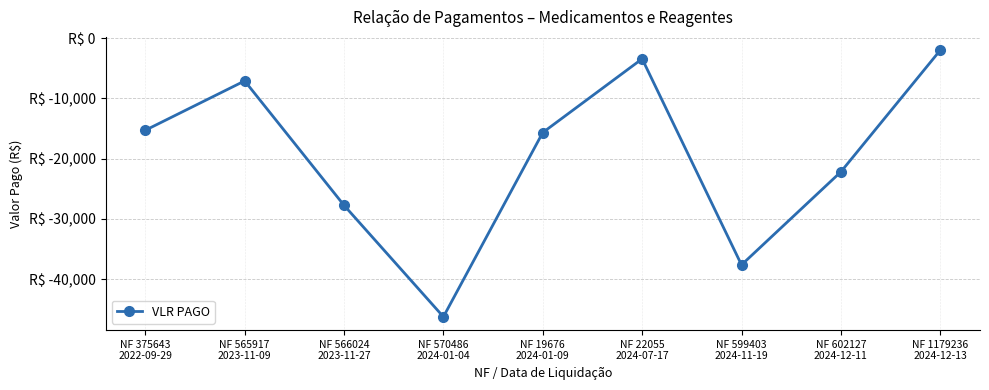

What is the minimum value shown in the chart?

-46250.0